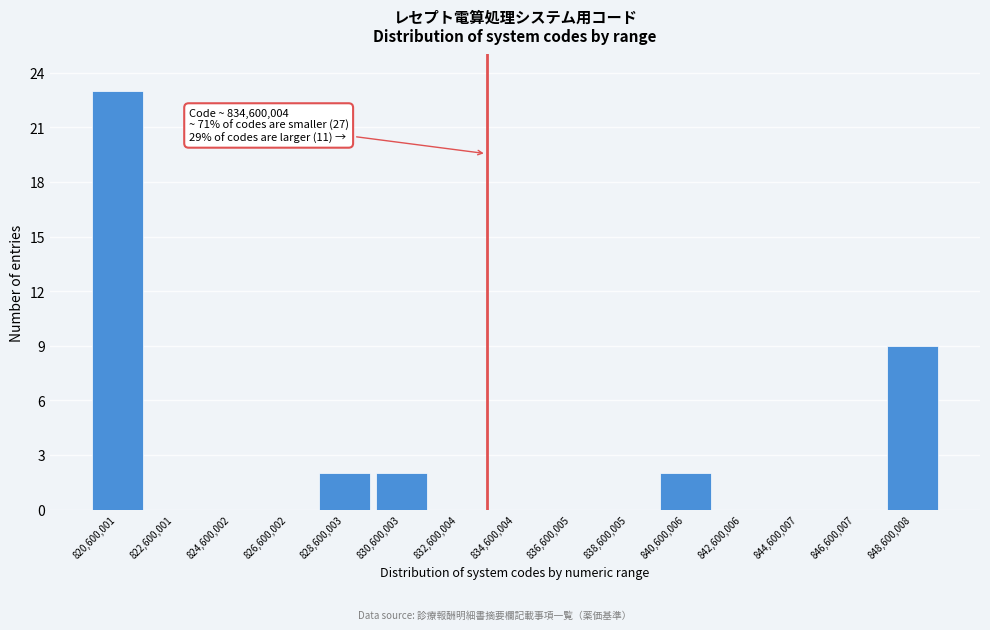

Reading left to right, what are all the values shown in this chart?

820,600,001=23	822,600,001=0	824,600,002=0	826,600,002=0	828,600,003=2	830,600,003=2	832,600,004=0	834,600,004=0	836,600,005=0	838,600,005=0	840,600,006=2	842,600,006=0	844,600,007=0	846,600,007=0	848,600,008=9